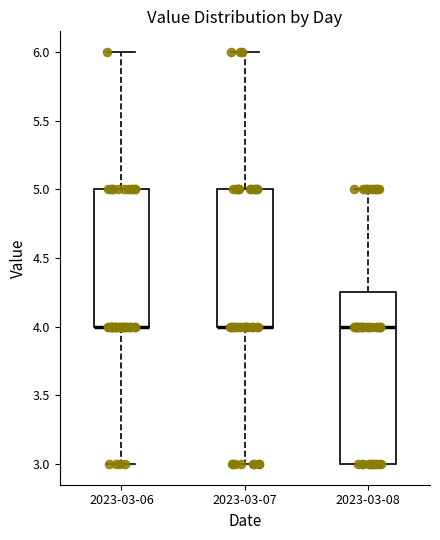

Reading left to right, transcribe this box plot: for each box, give where its median line is, the range the box spans, and where its two whiskers end, as read against the y-axis. The values are not printed on the chart, so give them approximately, as read against the axis.

2023-03-06: median 4.00 (drawn on the box's lower edge), box 4.00 to 5.00, whiskers 3.00 to 6.00
2023-03-07: median 4.00 (drawn on the box's lower edge), box 4.00 to 5.00, whiskers 3.00 to 6.00
2023-03-08: median 4.00, box 3.00 to 4.25, whiskers 3.00 to 5.00